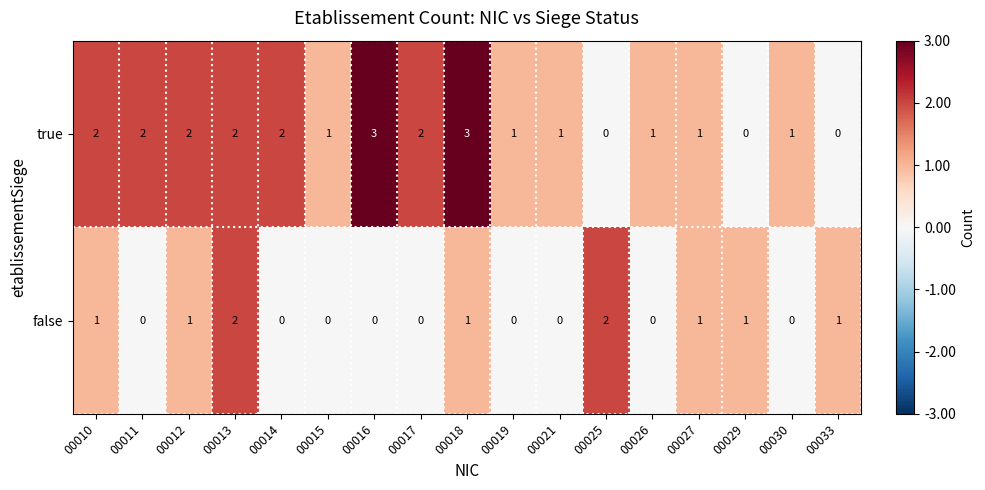

Is it true that false equals -1 at 00015?

False